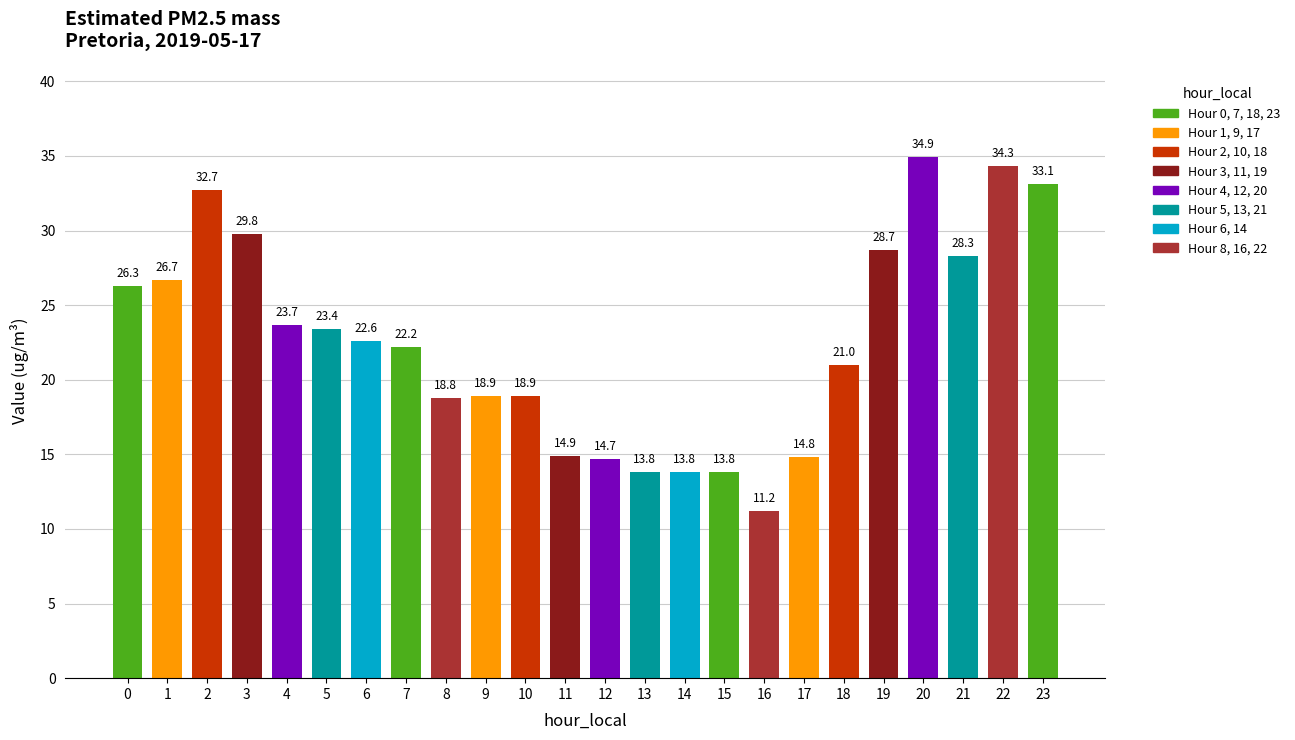

Are the bars grouped side by side (vs. stacked)?

No